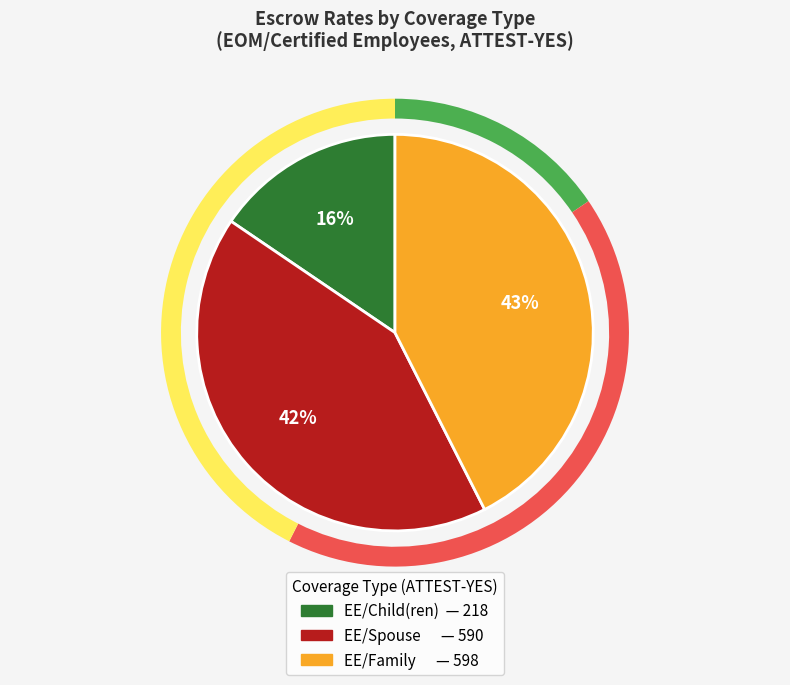

Count the number of slices in the pie.

3